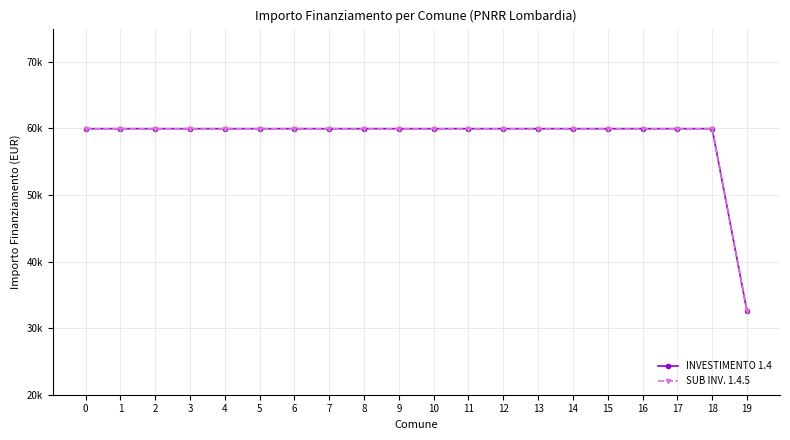

The value of INVESTIMENTO 1.4 at 5 is 59966. True or false?

True